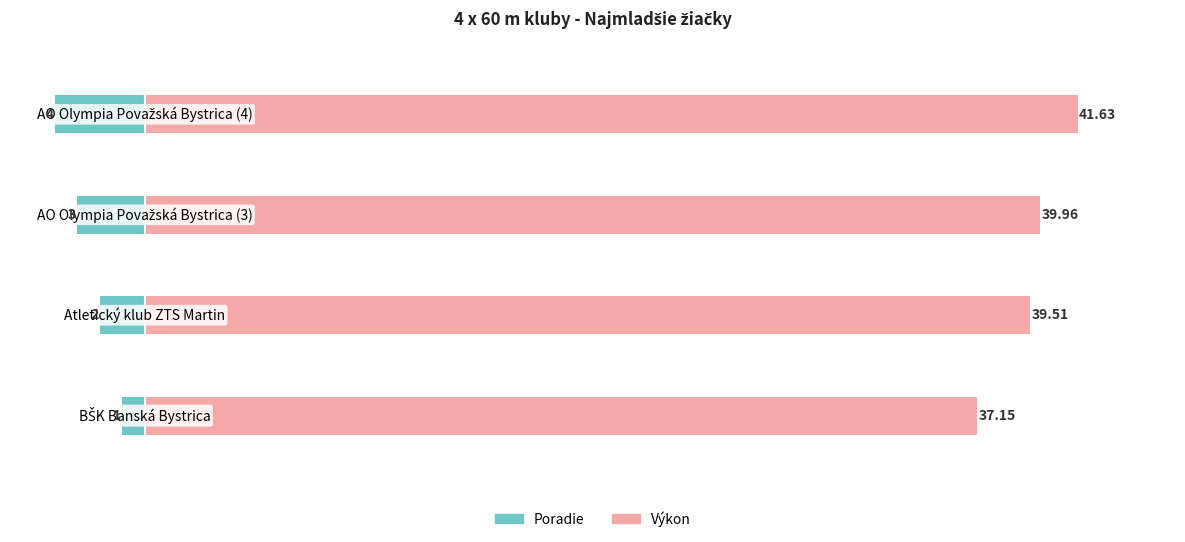

How many groups of bars are there?

4